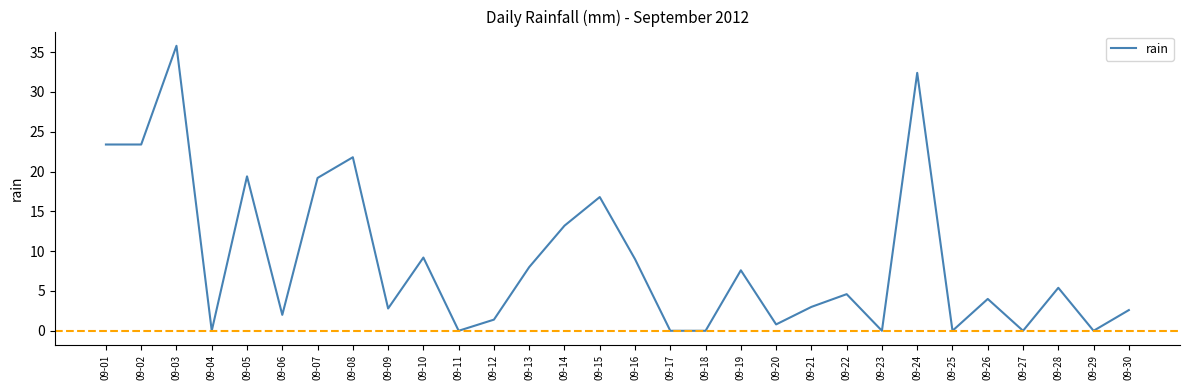

At which category does the chart reach its peak across all series?

09-03